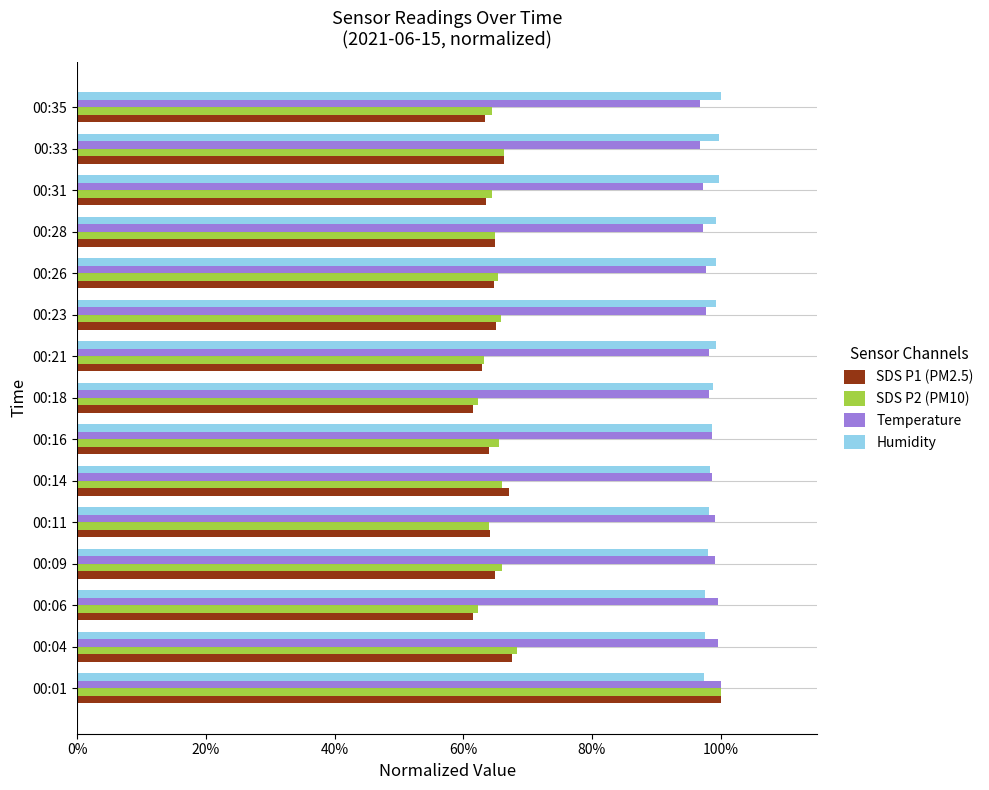

What is the average value of the SDS P2 (PM10) series?

0.7